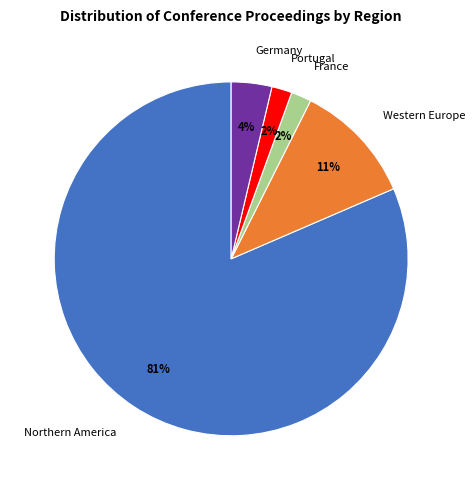

To the nearest percent, what is the average slice percentage?

20%